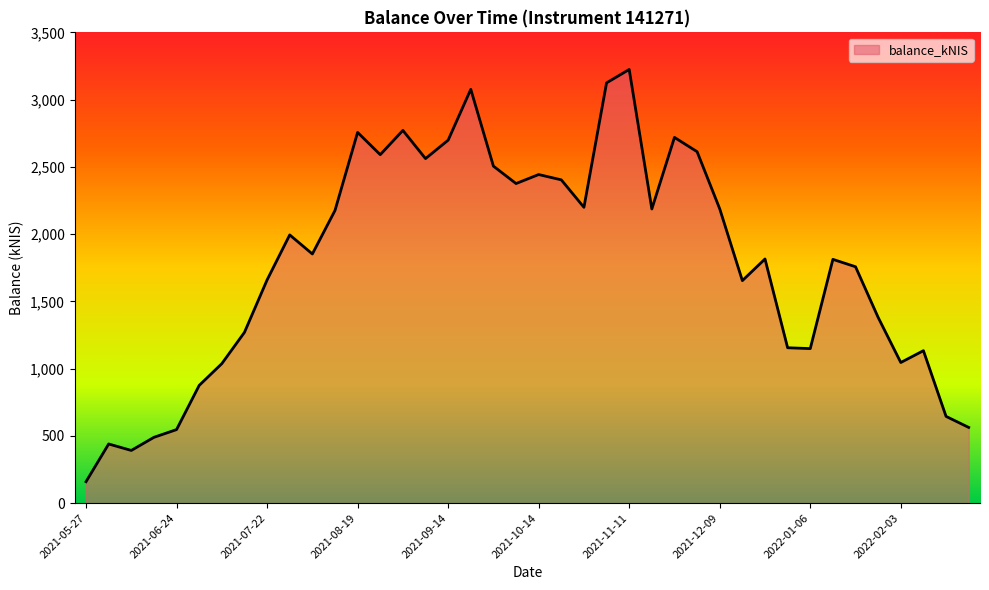

What is the difference between the maximum and minimum values?

3065.0